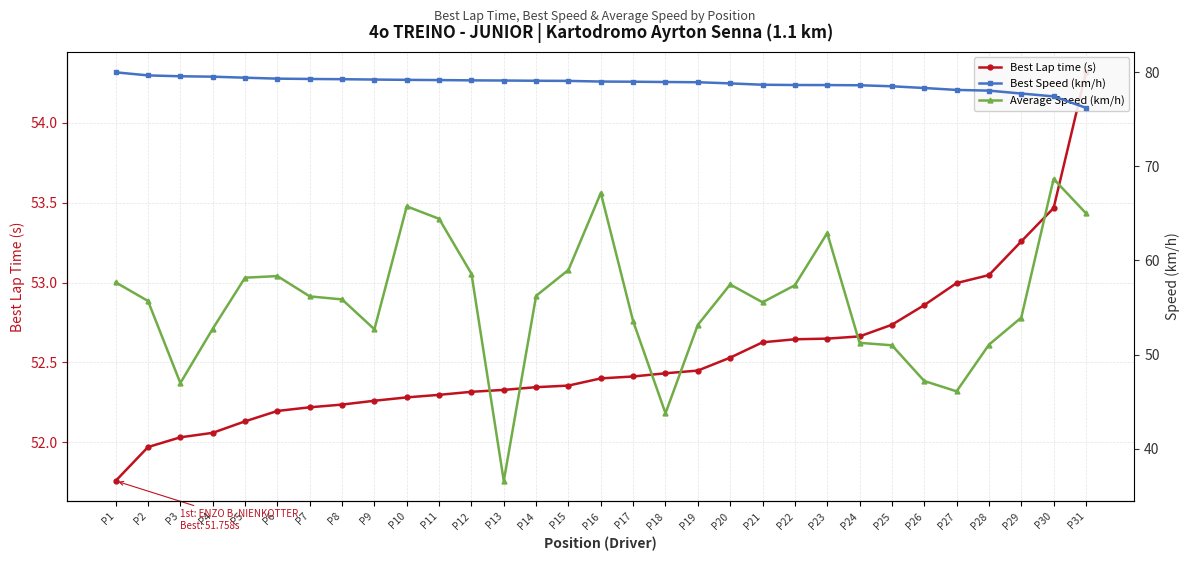

True or false: Best Speed (km/h) has a value of 137.8 at P26.

False